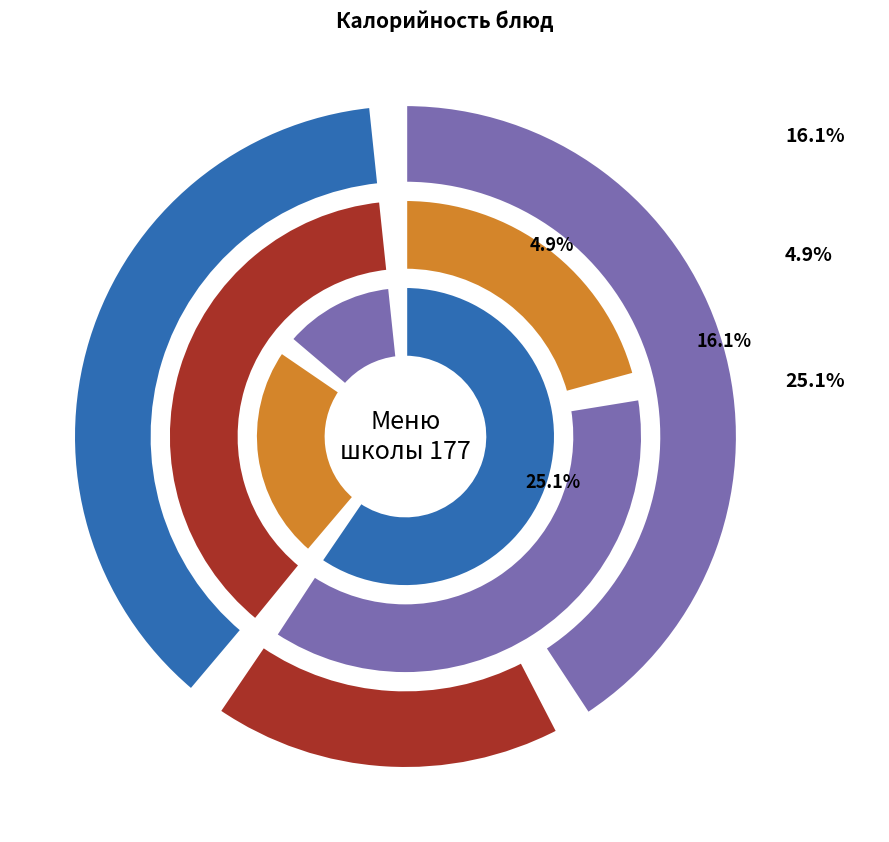

The Масло сливочное slice represents 1% of the pie. True or false?

False